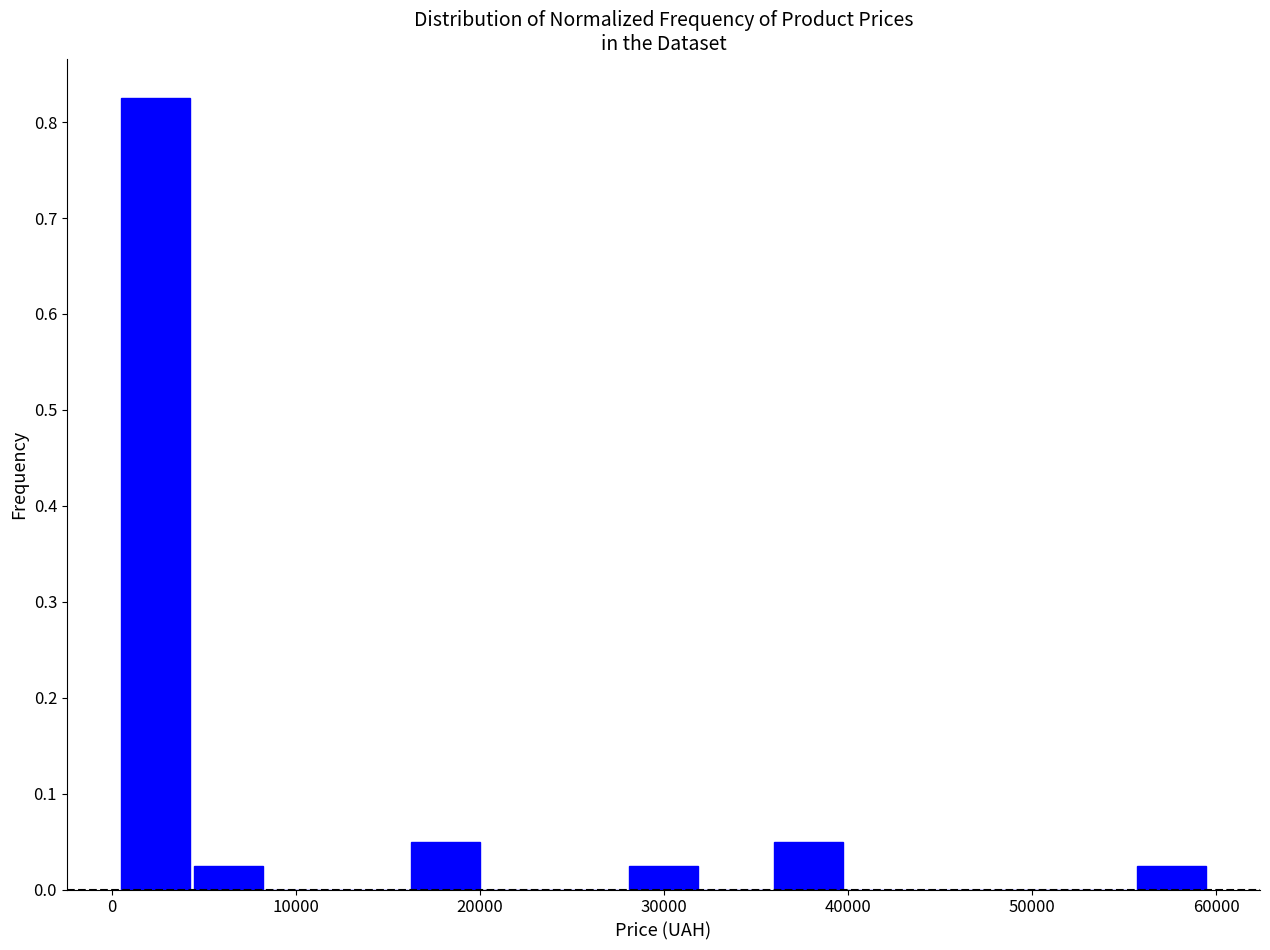

Around what value on the x-axis is the tallest bar? Give the approximate position of its centre, as read against the axis.

2000